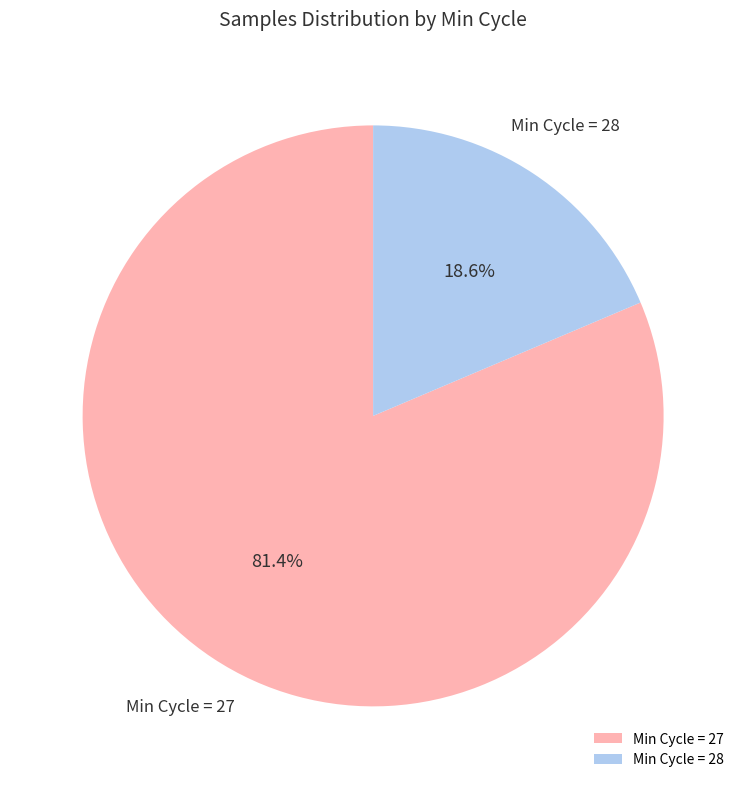

Which slice is the largest?

Min Cycle = 27